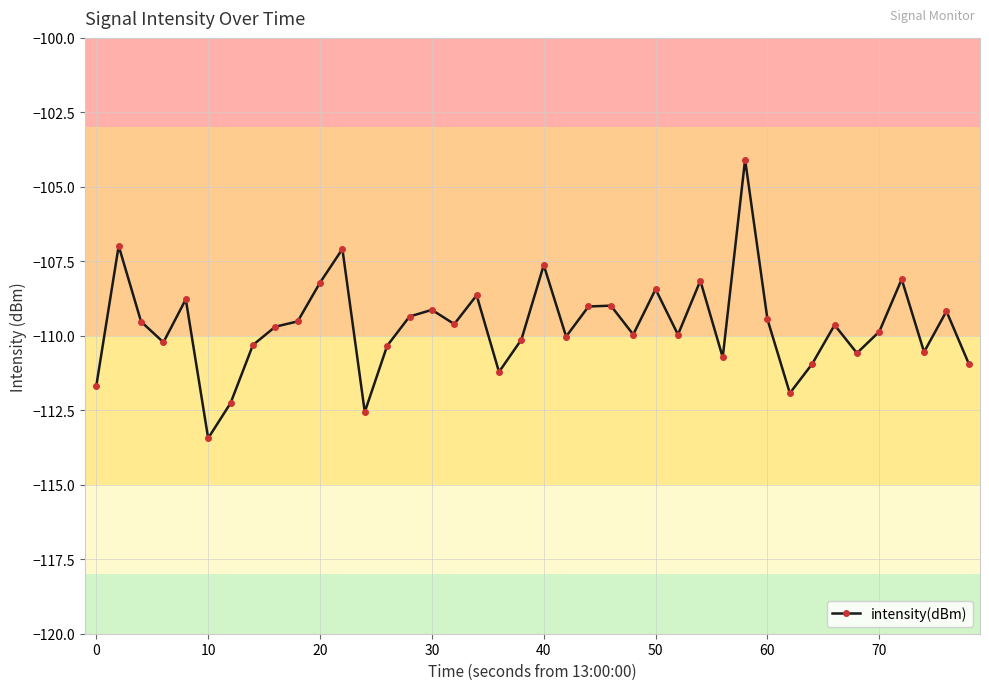

How many lines are shown in the chart?

1